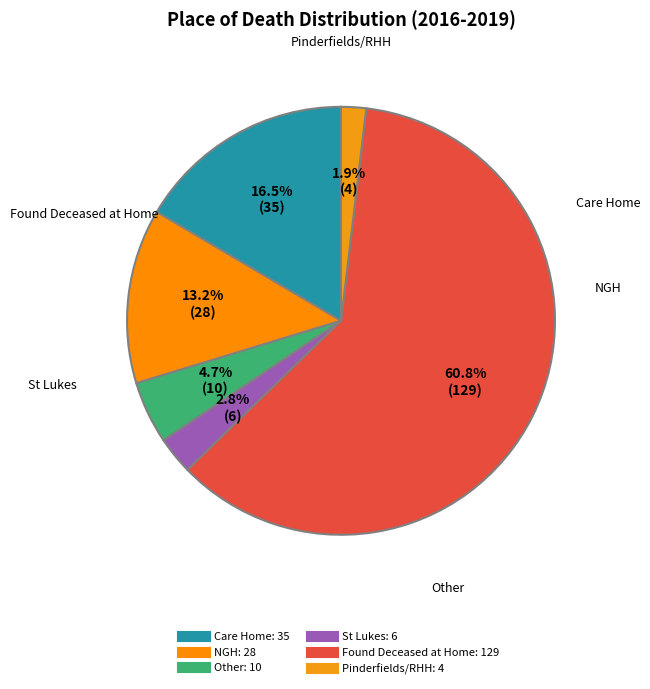

Is there a majority slice in this chart?

Yes